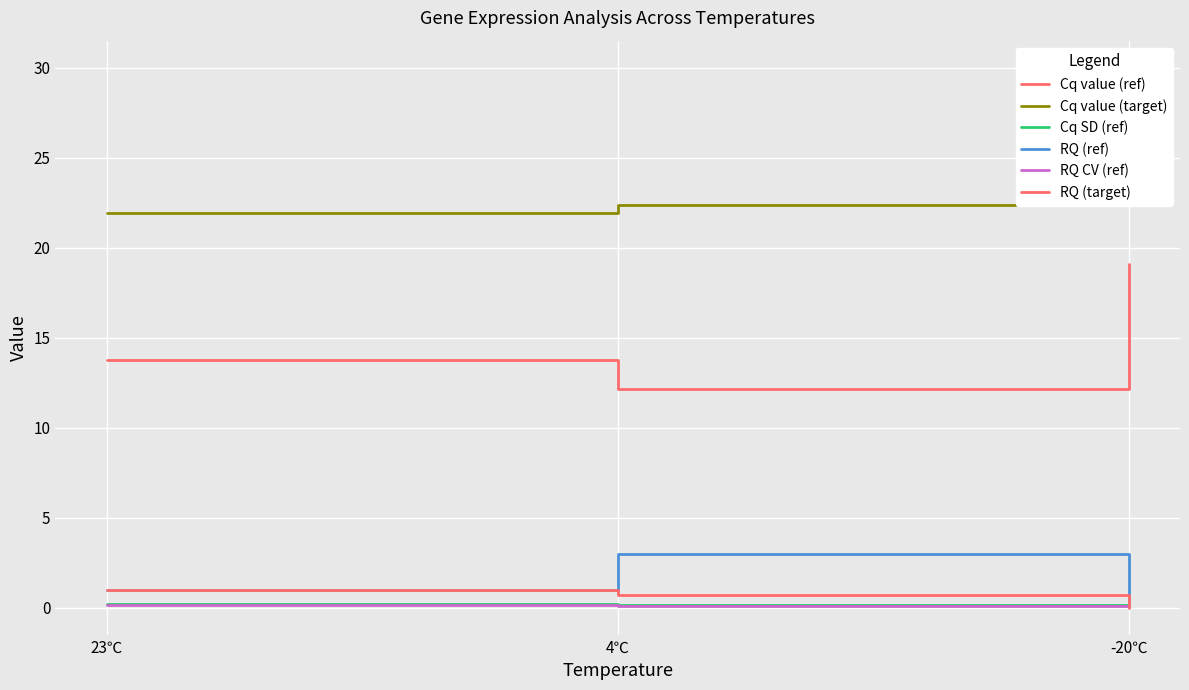

What is the value of the RQ CV (ref) point at the 1st from the left?

0.1